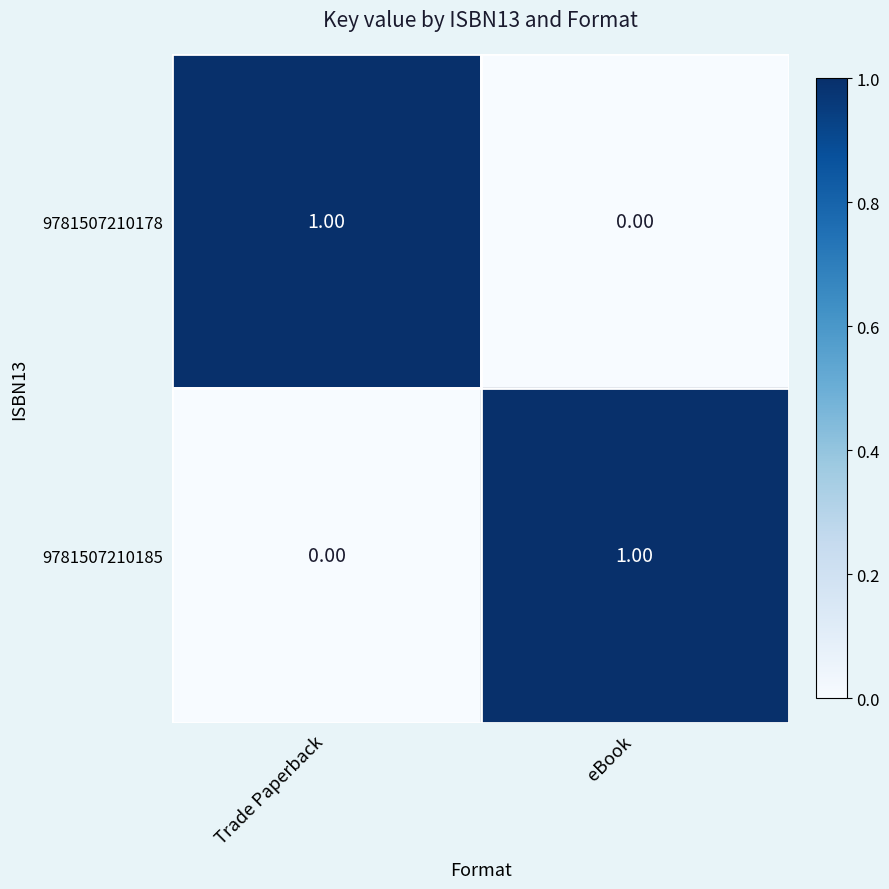

Rank the categories by 9781507210178 value from lowest to highest.

eBook, Trade Paperback